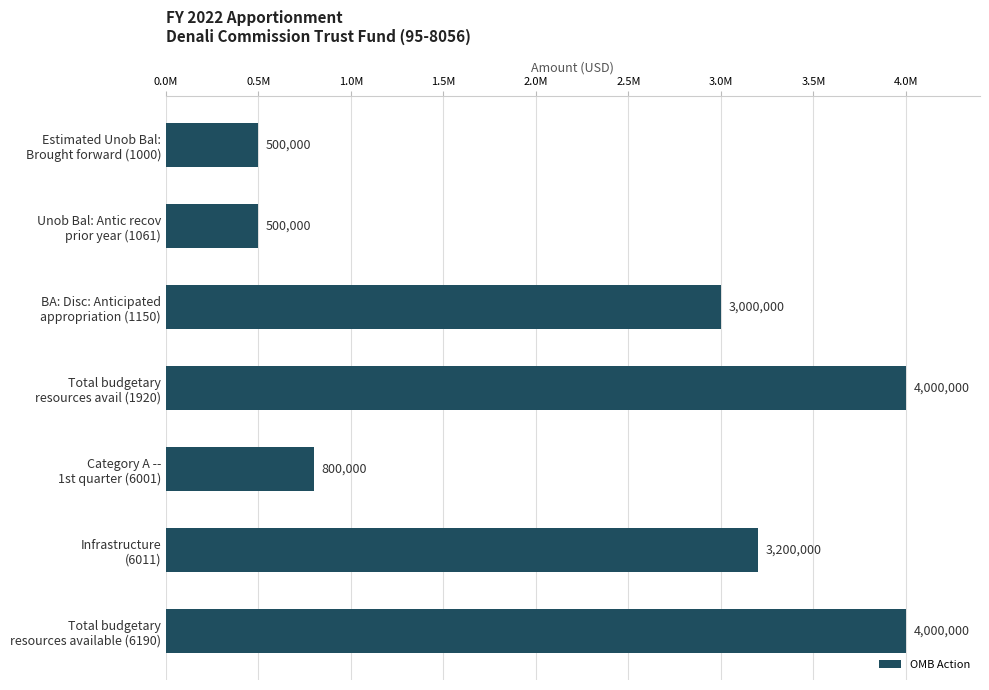

Are the bars horizontal?

Yes